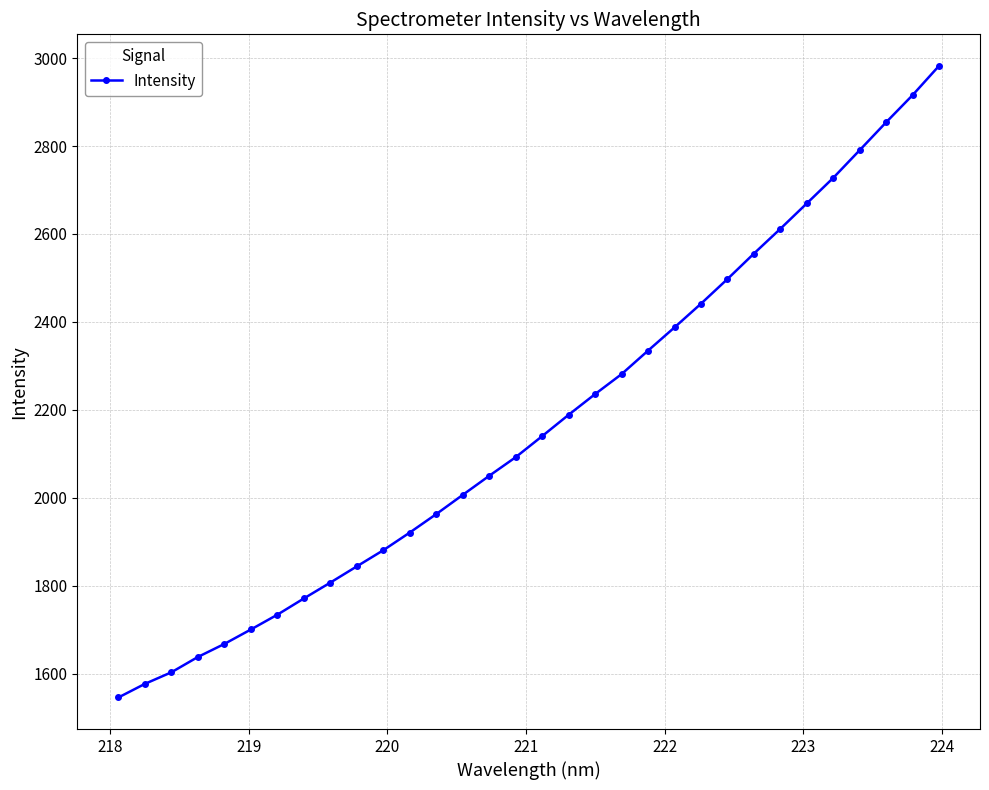

Does the chart display data point markers on the line(s)?

Yes